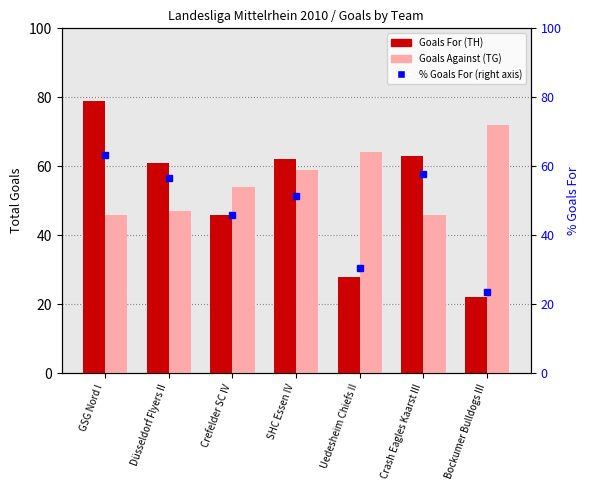

Where does the Goals Against (TG) series first go above 54?

SHC Essen IV